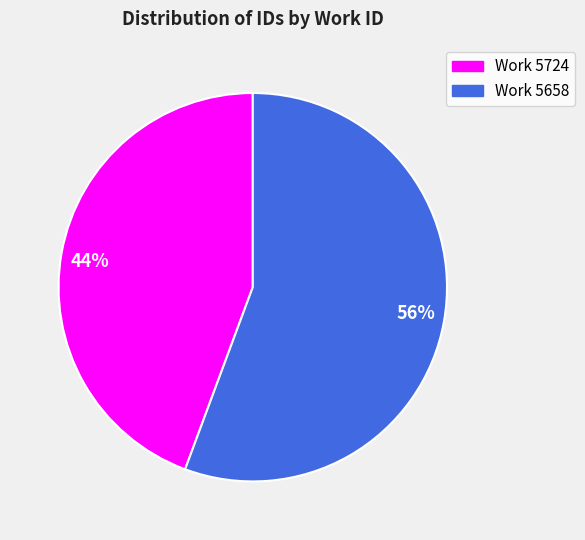

What percentage is the Work 5724 slice, to the nearest percent?

44%